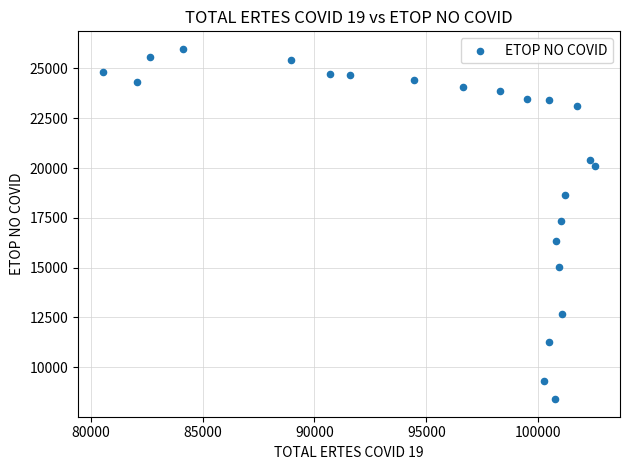

What is the range of X values (max minus min)?

22008